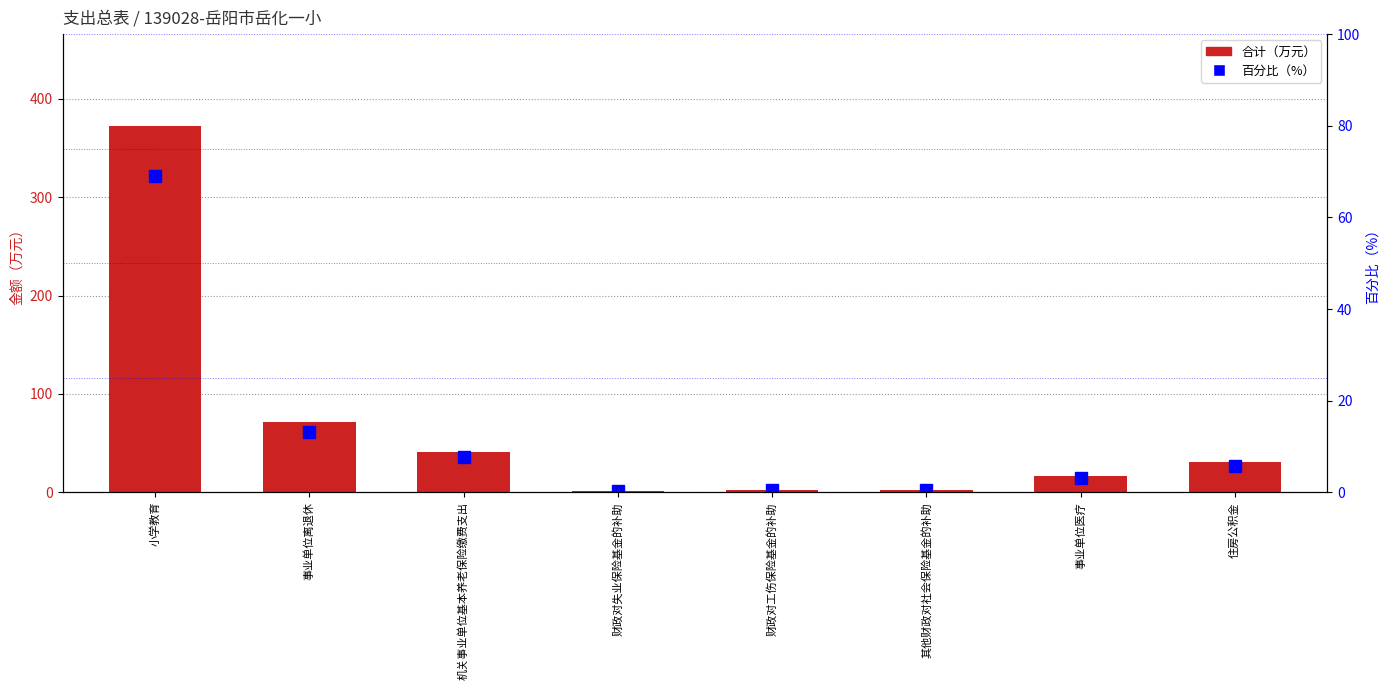

Between 事业单位离退休 and 小学教育, which is larger?

小学教育